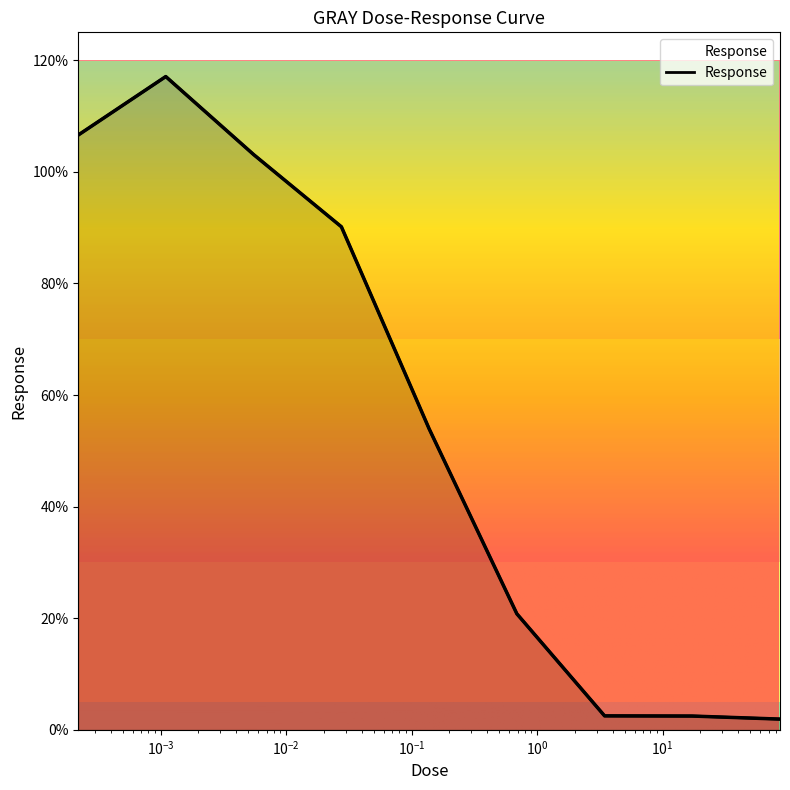

List the labels in order of value, smallest first.

86.2, 17.2, 3.45, 0.69, 0.138, 0.0276, 0.00552, 0.000221, 0.0011